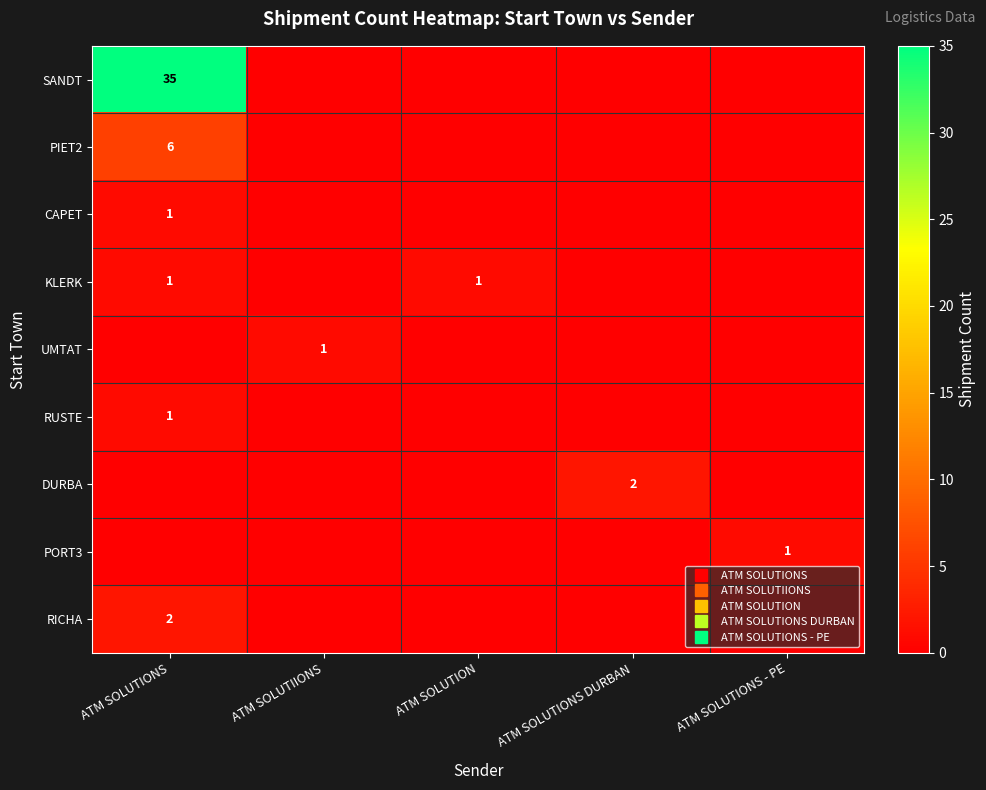

Which series has the largest range (max minus min)?

SANDT